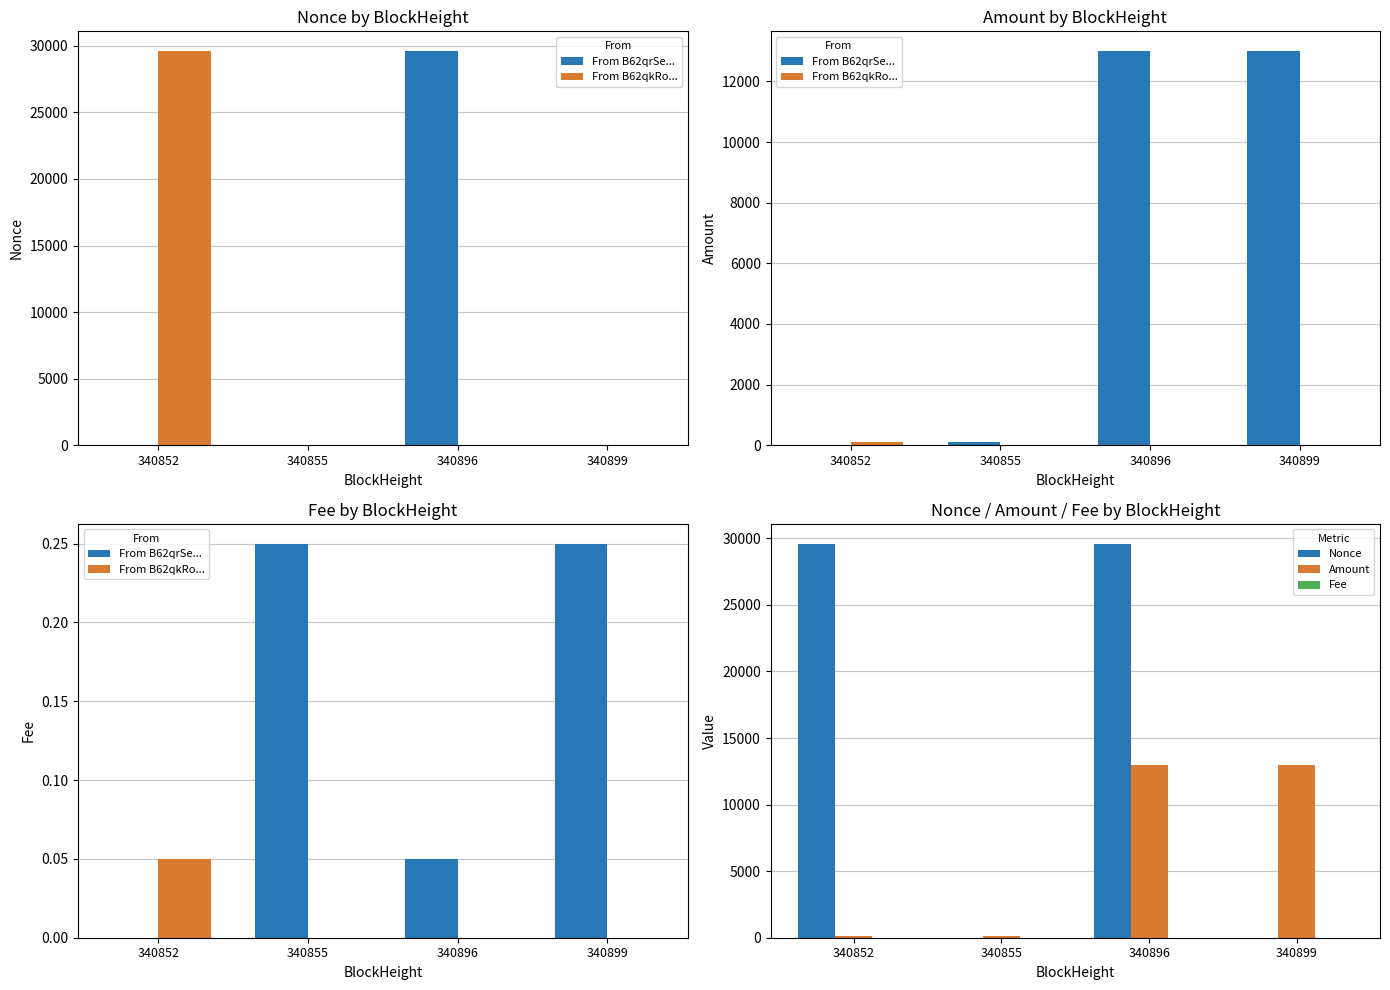

List the labels in order of Fee value, largest first.

340855, 340899, 340852, 340896